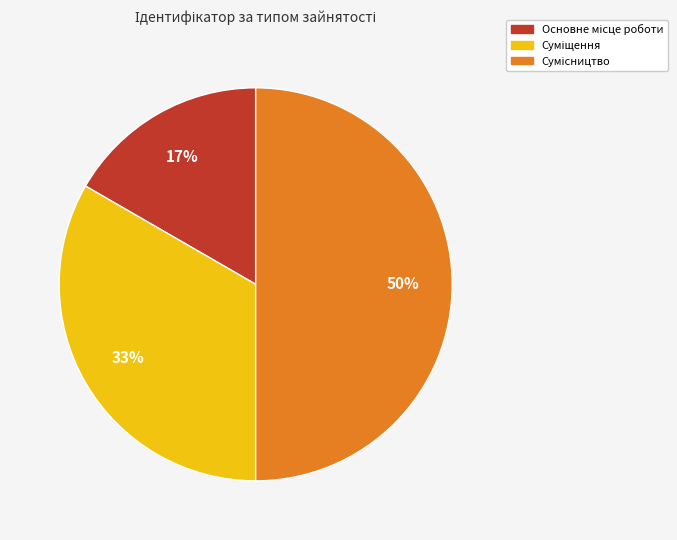

To the nearest percent, what is the average slice percentage?

33%